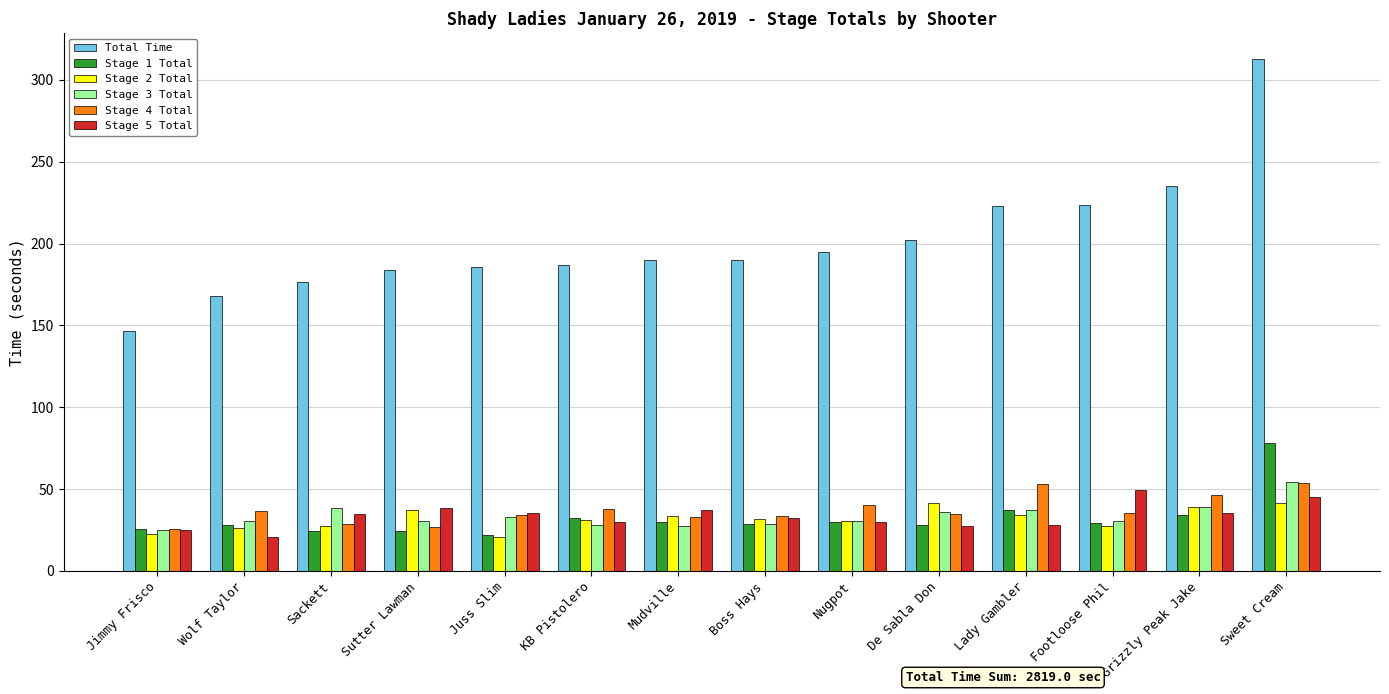

The value of Stage 2 Total at Grizzly Peak Jake is 38.9. True or false?

True